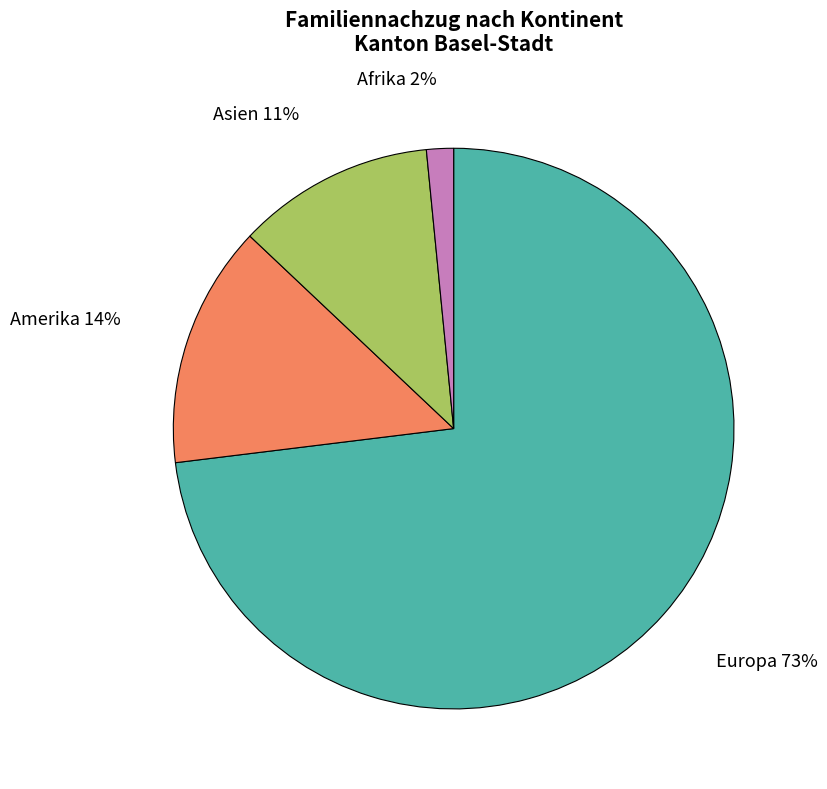

Which slice is the largest?

Europa 73%